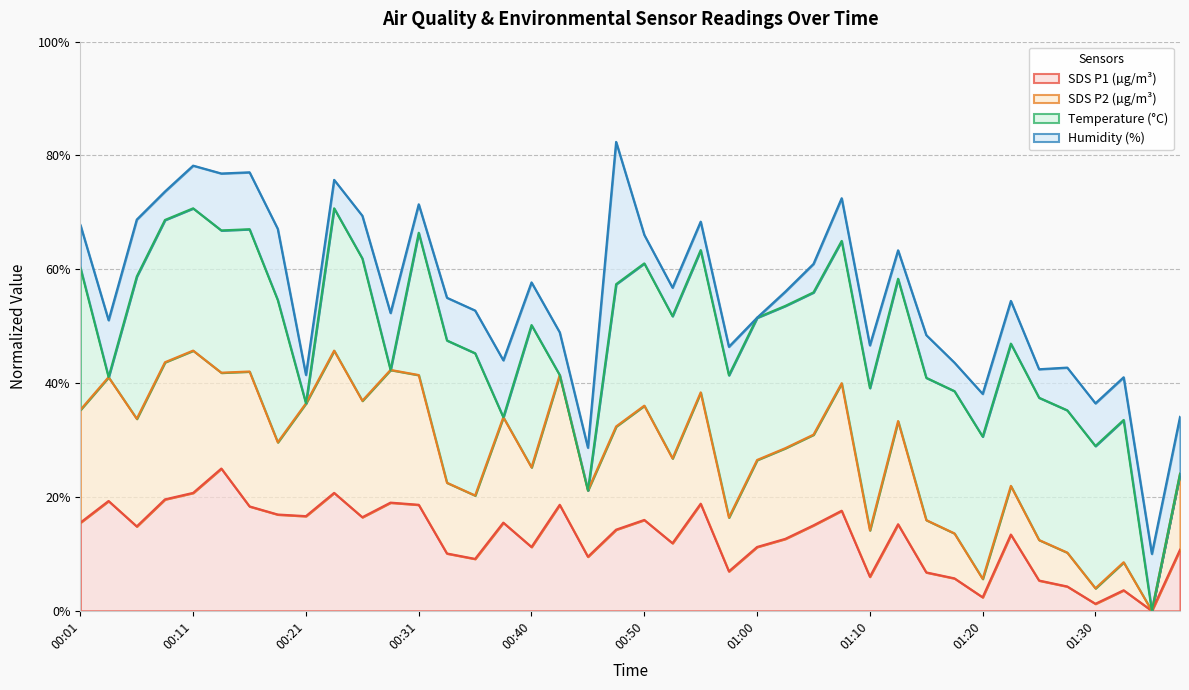

How many lines are shown in the chart?

4